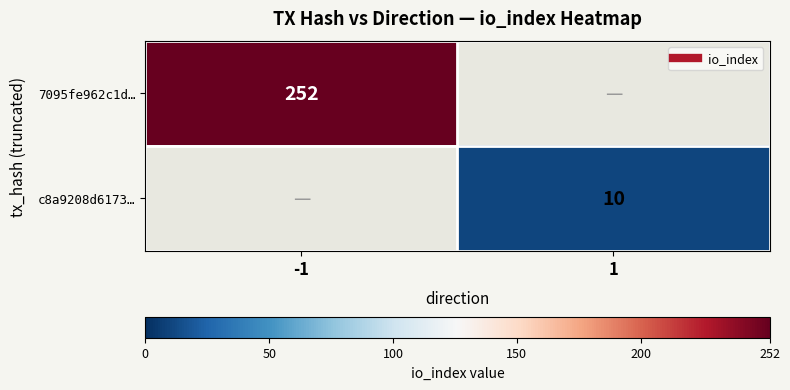

The 7095fe962c1d… series shows 252.0 at -1. True or false?

True